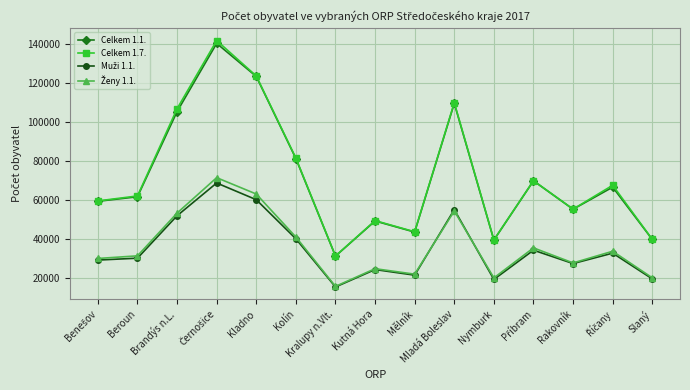

True or false: Celkem 1.1. has more than 2 points higher than both neighbors.

True